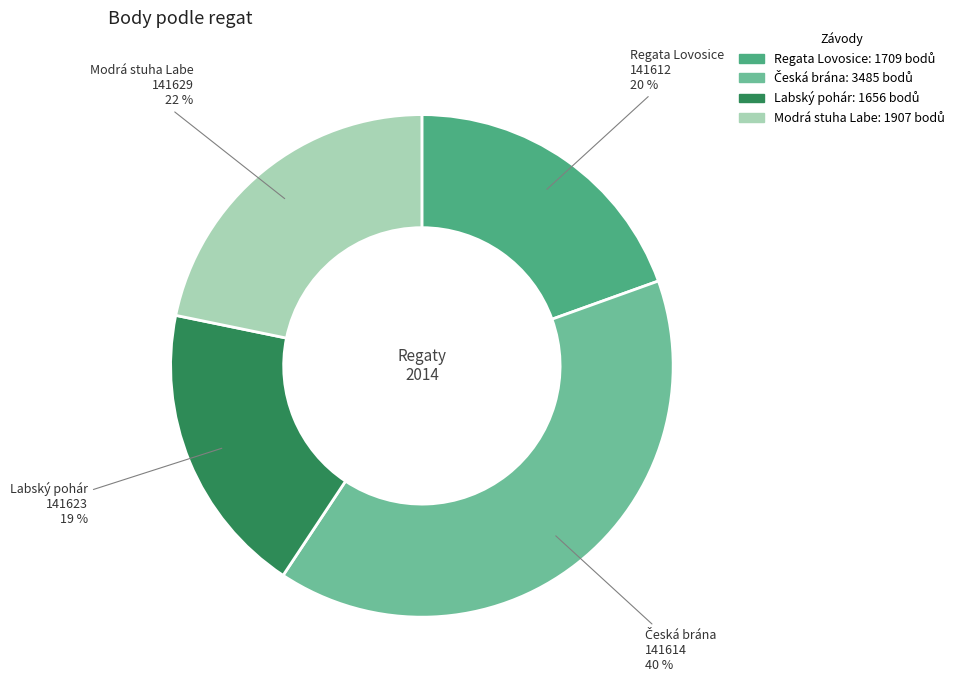

Is there a majority slice in this chart?

No